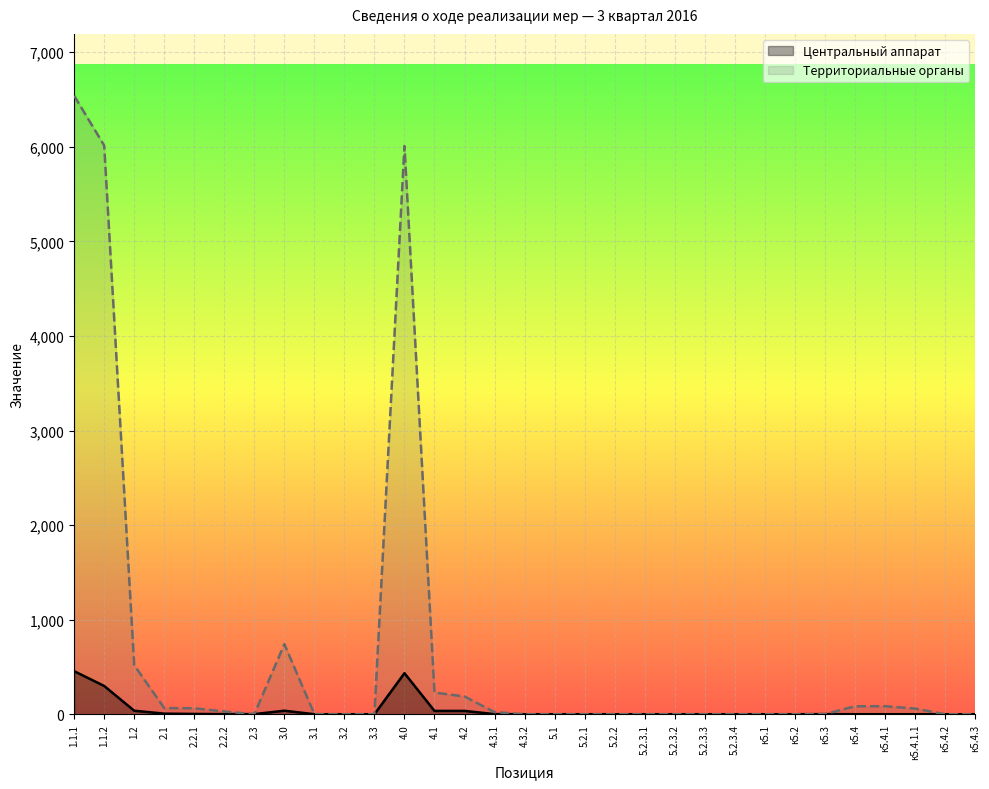

Is it true that Территориальные органы equals 0 at 5.2.3.4?

True